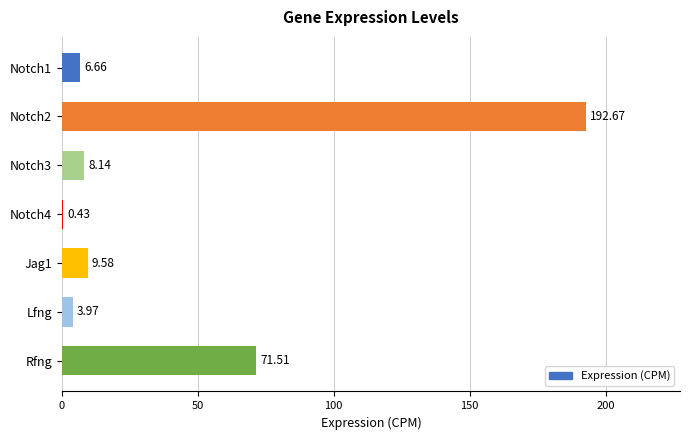

At which label is the value closest to 96?

Rfng